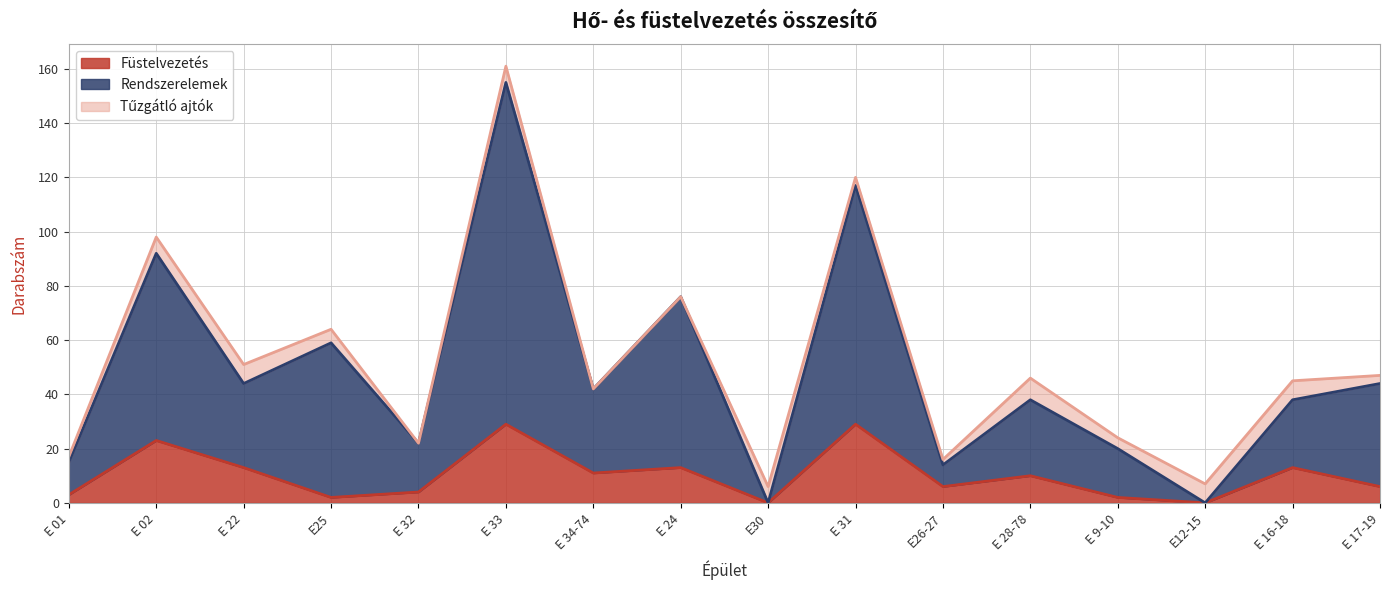

Where is the first local maximum for Füstelvezetés?

E 02